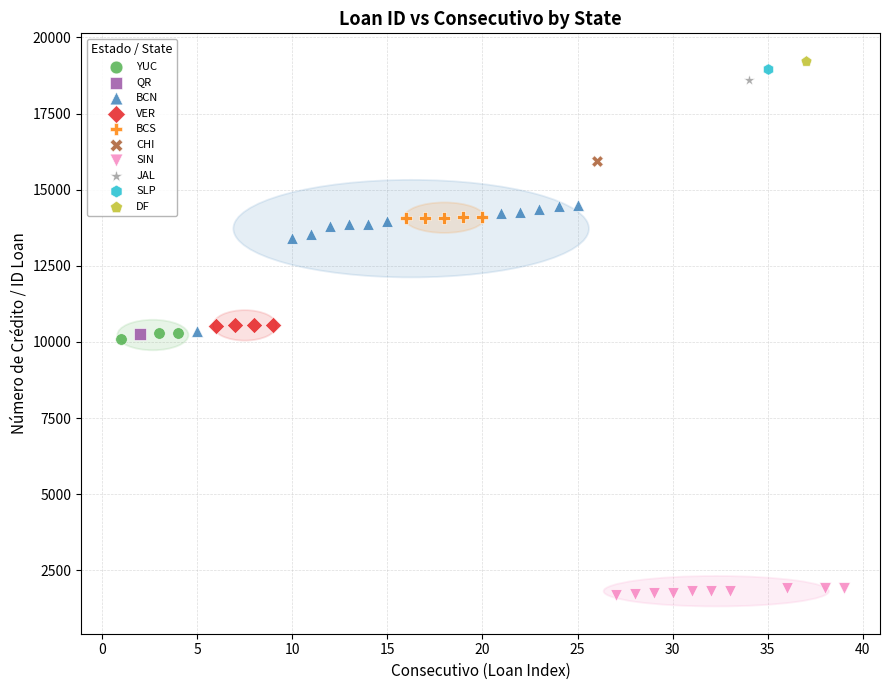

What are all the series names shown in the legend?

YUC, QR, BCN, VER, BCS, CHI, SIN, JAL, SLP, DF